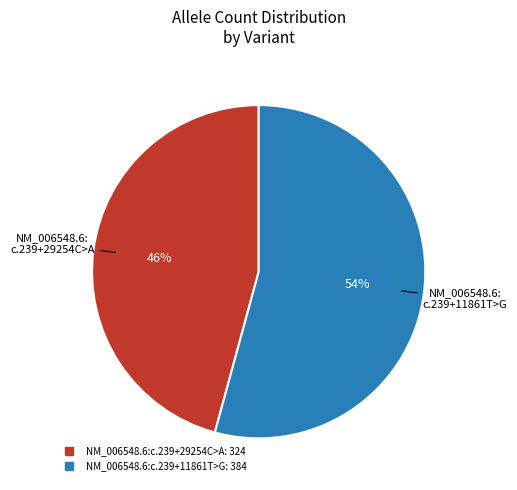

Between NM_006548.6:c.239+29254C>A and NM_006548.6:c.239+11861T>G, which is larger?

NM_006548.6:c.239+11861T>G